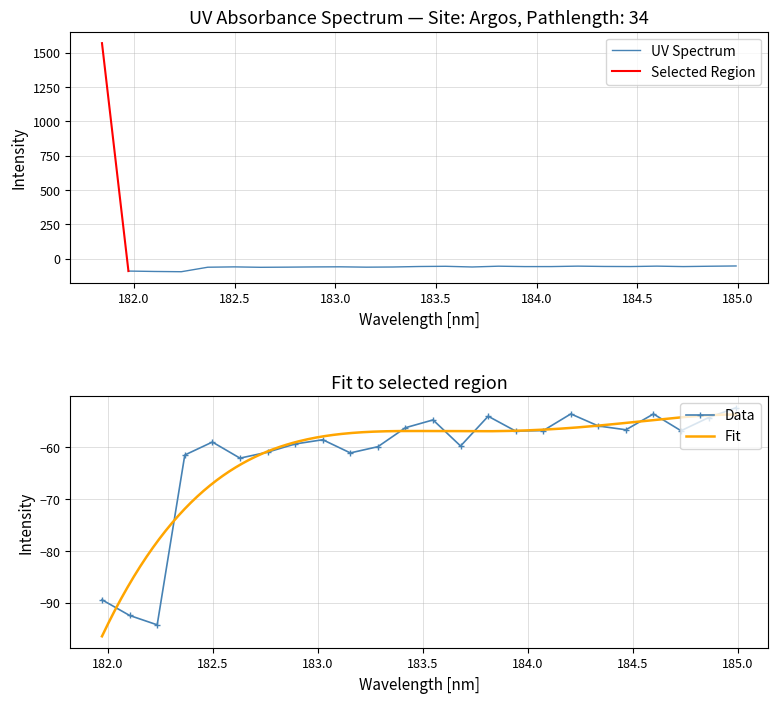

What is the sum of the values at 6 and 2?

-154.5